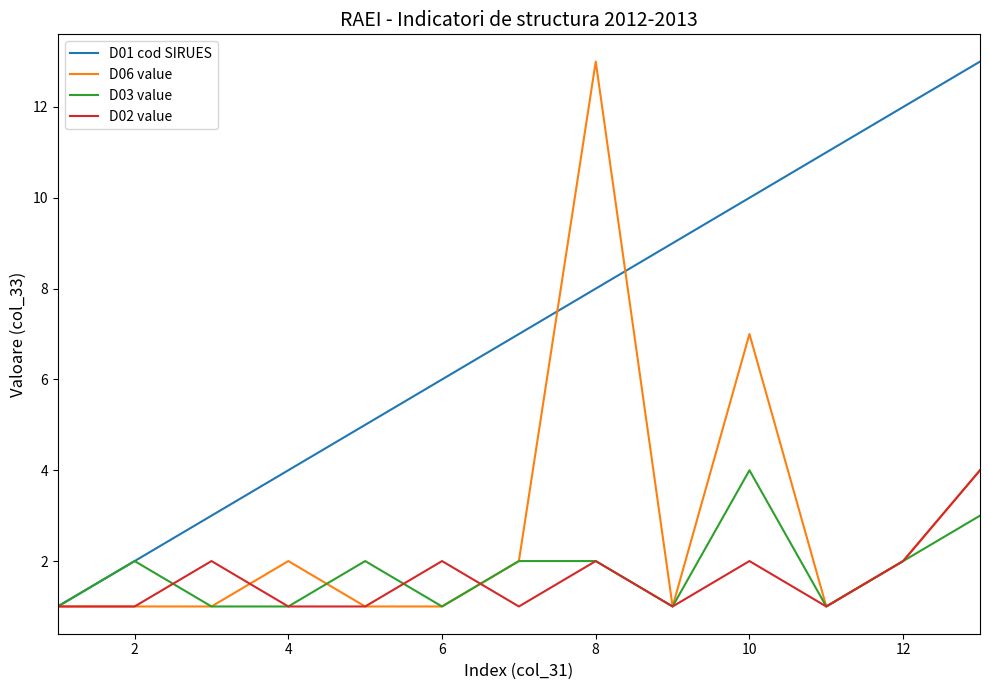

What is the maximum value shown in the chart?

13